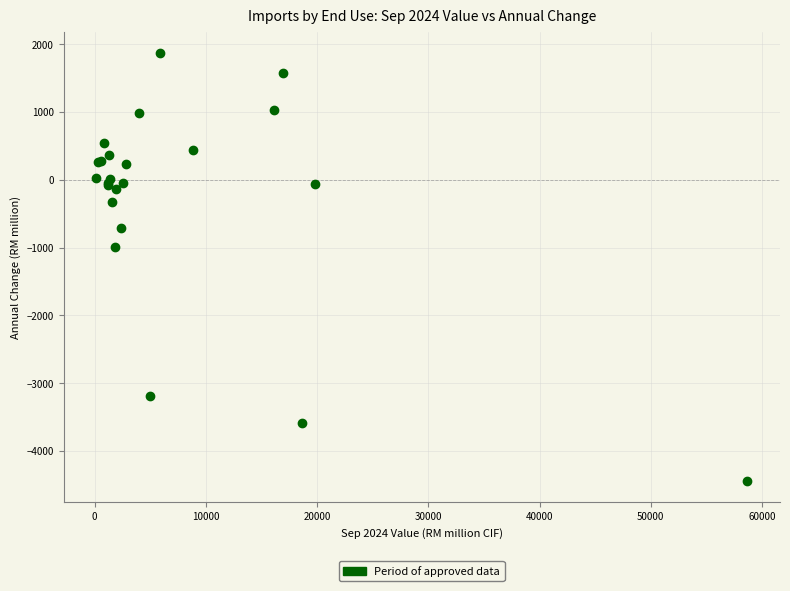

What Y value in the scatter plot is closest to -1283?

-984.7